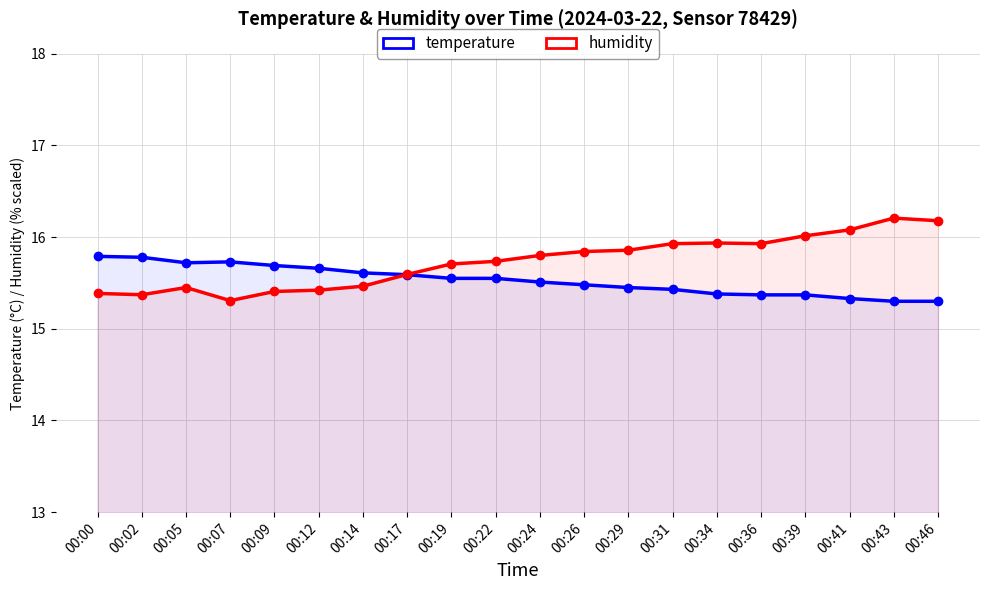

At 00:24, list the series in order from largest to smallest.

humidity, temperature